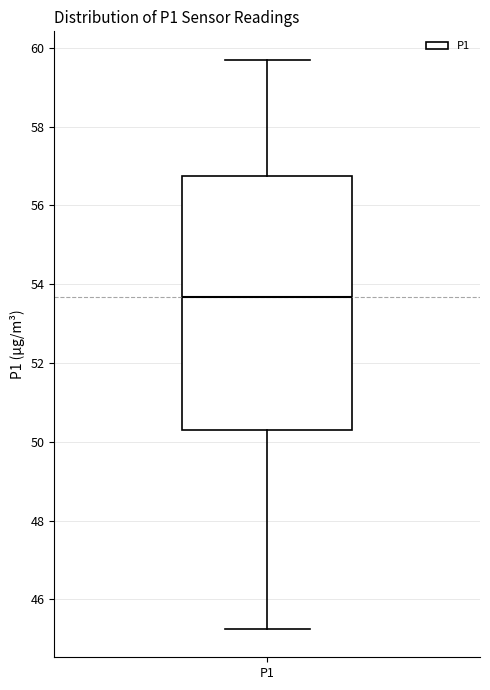

Transcribe this box plot: give where the median line is, the range the box spans, and where the two whiskers end, as read against the y-axis. The values are not printed on the chart, so give them approximately, as read against the axis.

median 53.6, box 50.2 to 56.8, whiskers 45.2 to 59.8